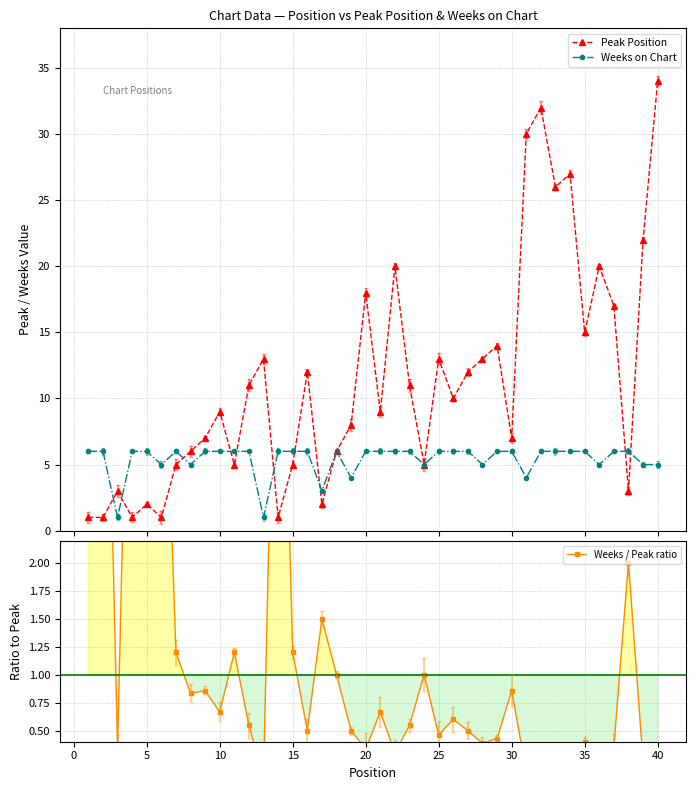

What is the value of the Weeks on Chart point at the 29th from the left?

6